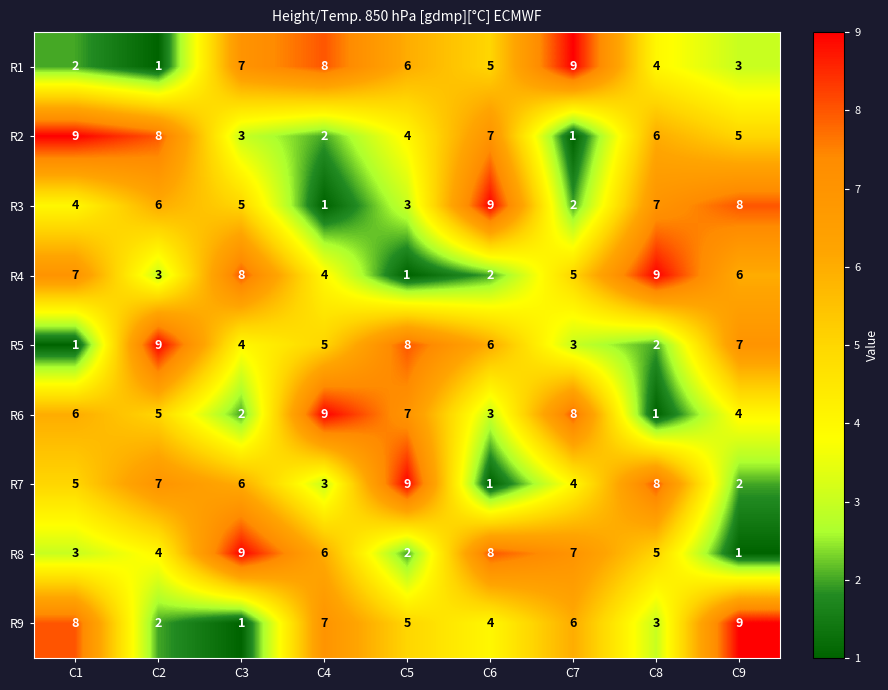

List the labels in order of R8 value, largest first.

C3, C6, C7, C4, C8, C2, C1, C5, C9